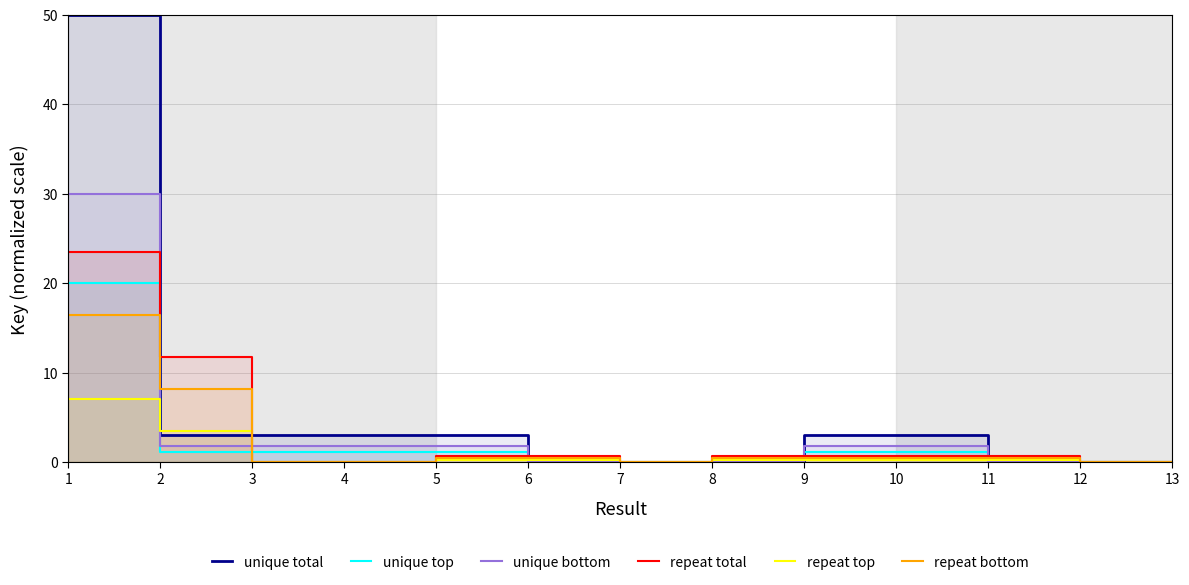

Reading left to right, transcribe all the data shown in this chart.

unique total: 50.0	3.0	3.0	3.0	3.0	0.0	0.0	0.0	3.0	3.0	0.0	0.0	0.0
unique top: 20.0	1.2	1.2	1.2	1.2	0.0	0.0	0.0	1.2	1.2	0.0	0.0	0.0
unique bottom: 30.0	1.8	1.8	1.8	1.8	0.0	0.0	0.0	1.8	1.8	0.0	0.0	0.0
repeat total: 23.5	11.7	0.0	0.0	0.8	0.8	0.0	0.8	0.8	0.8	0.8	0.0	0.0
repeat top: 7.0	3.5	0.0	0.0	0.2	0.2	0.0	0.2	0.2	0.2	0.2	0.0	0.0
repeat bottom: 16.4	8.2	0.0	0.0	0.5	0.5	0.0	0.5	0.5	0.5	0.5	0.0	0.0